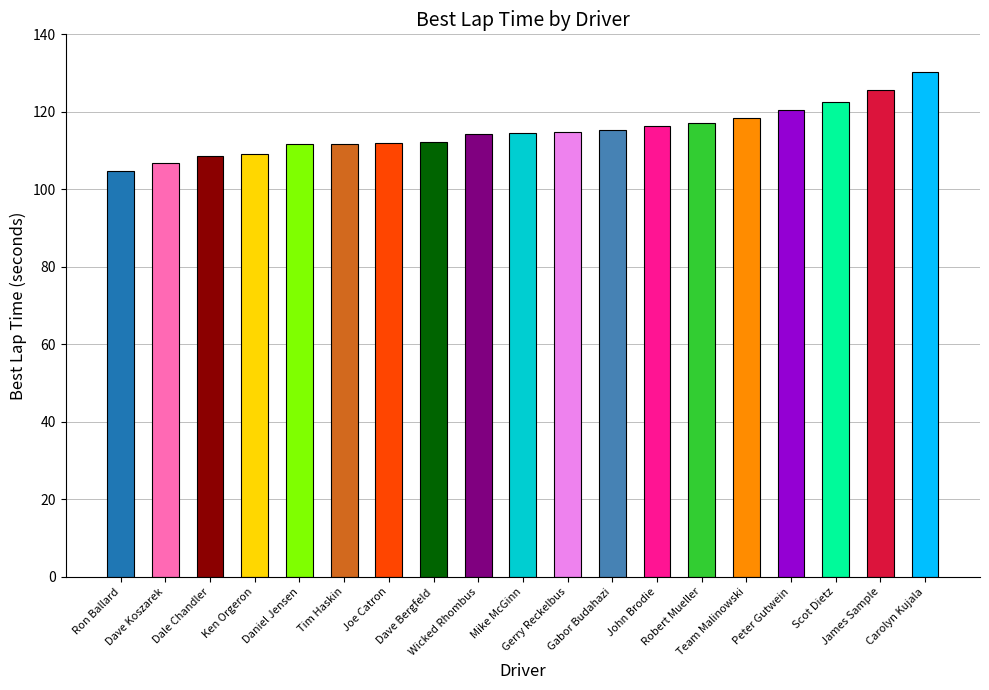

True or false: the data shows 44.7 at Gerry Reckelbus.

False